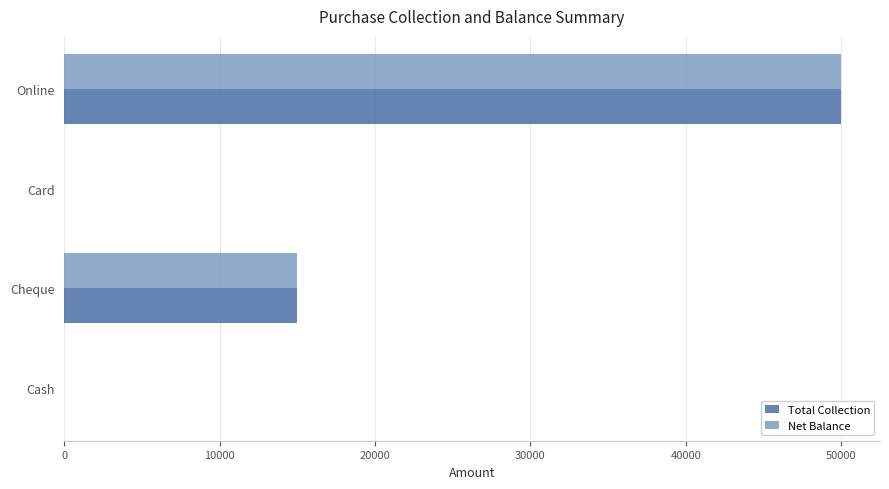

The Net Balance series shows 15000 at Cheque. True or false?

True